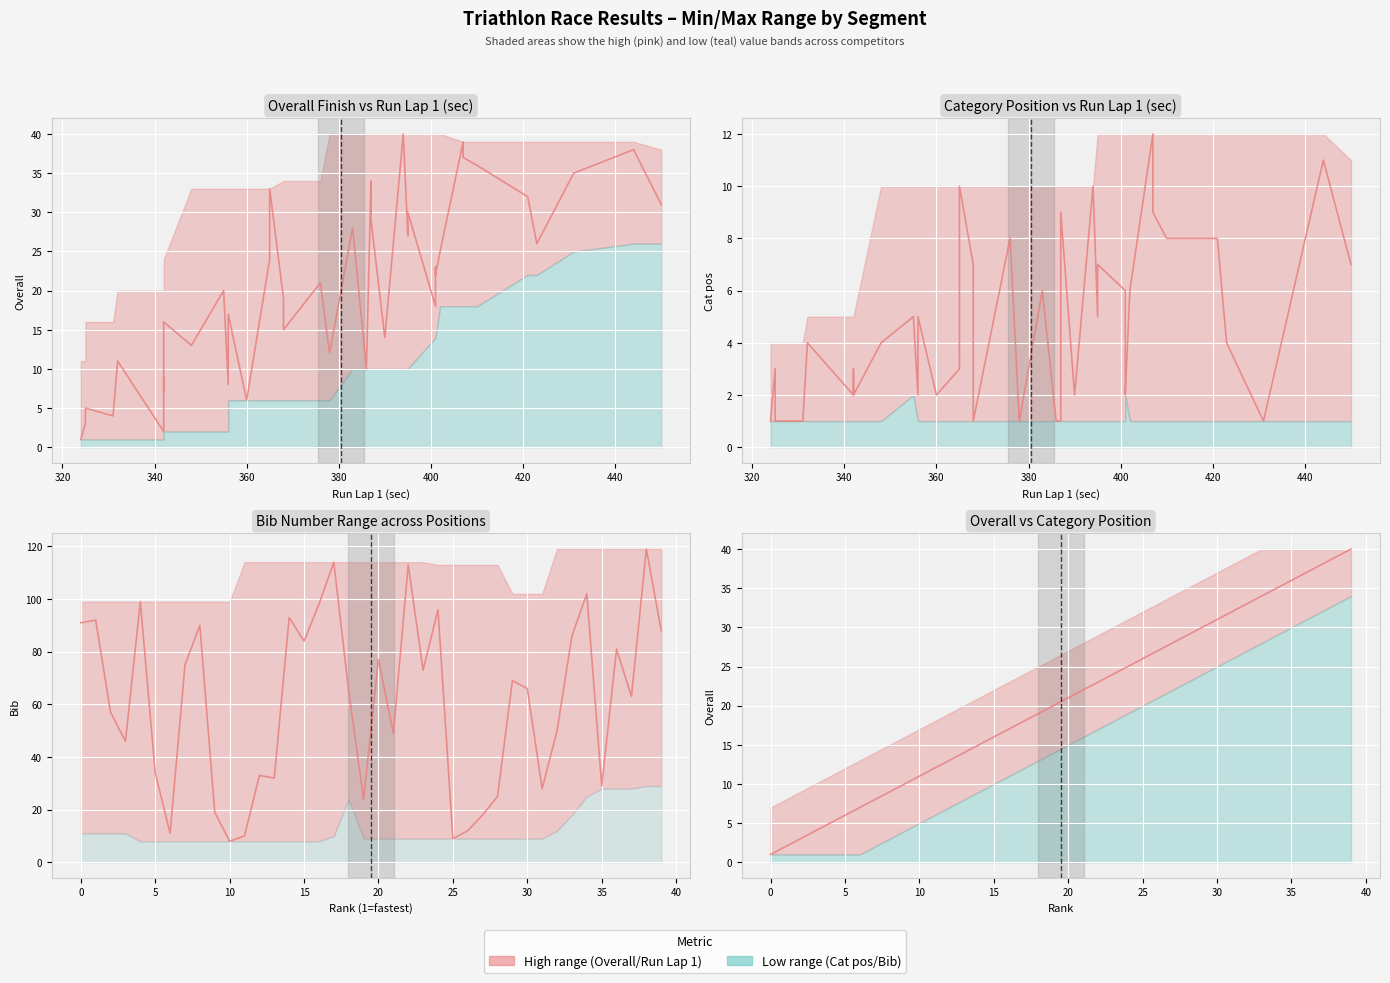

Which has a higher value, 320 or 11?

11